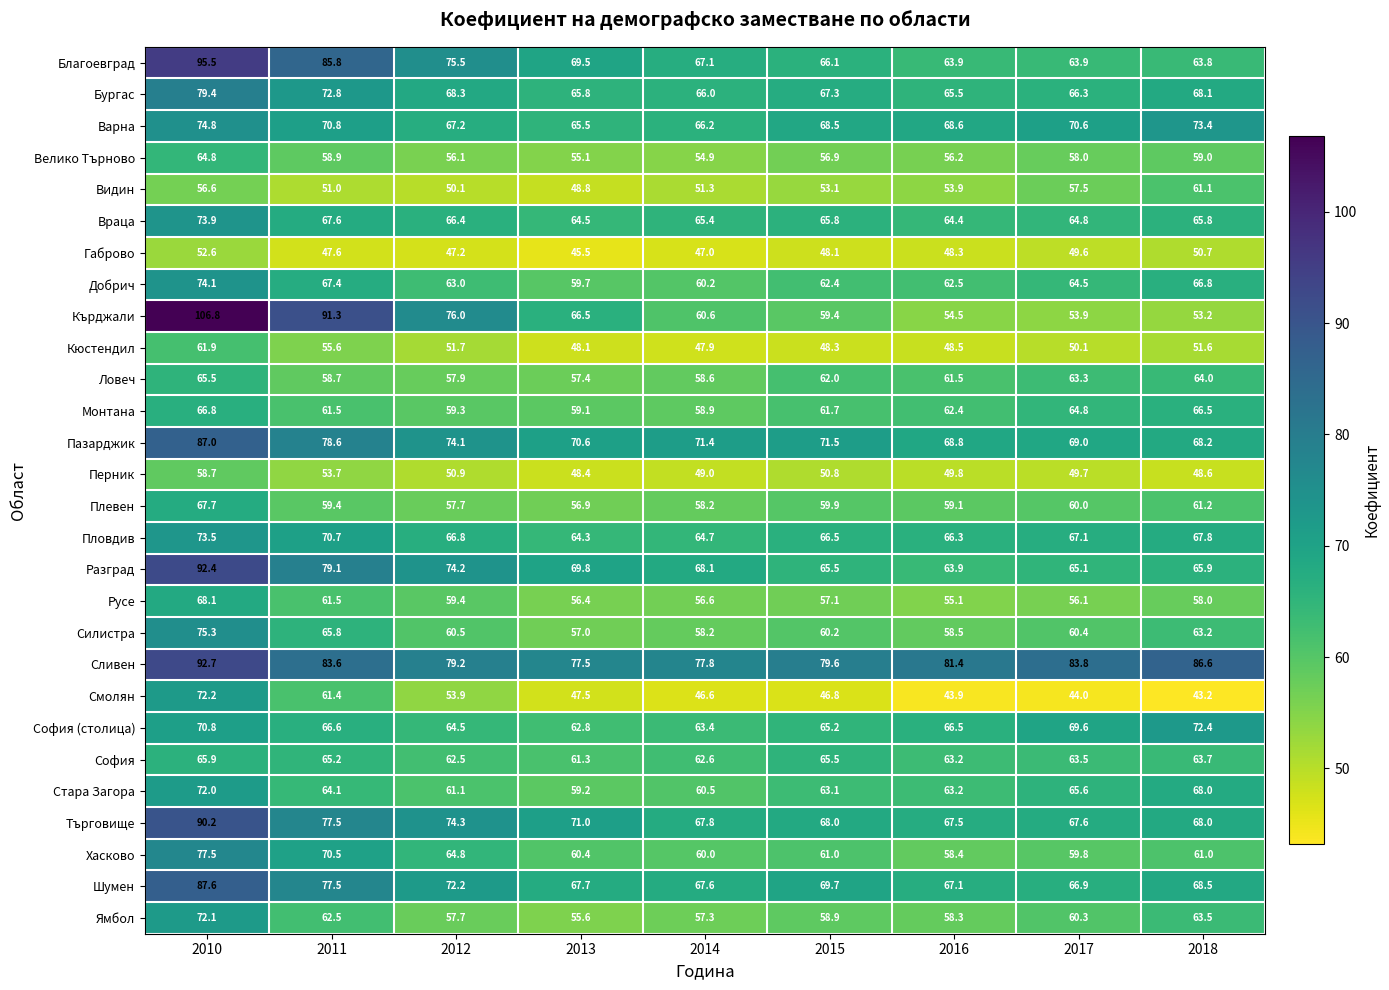

Rank the categories by Силистра value from lowest to highest.

2013, 2014, 2016, 2015, 2017, 2012, 2018, 2011, 2010